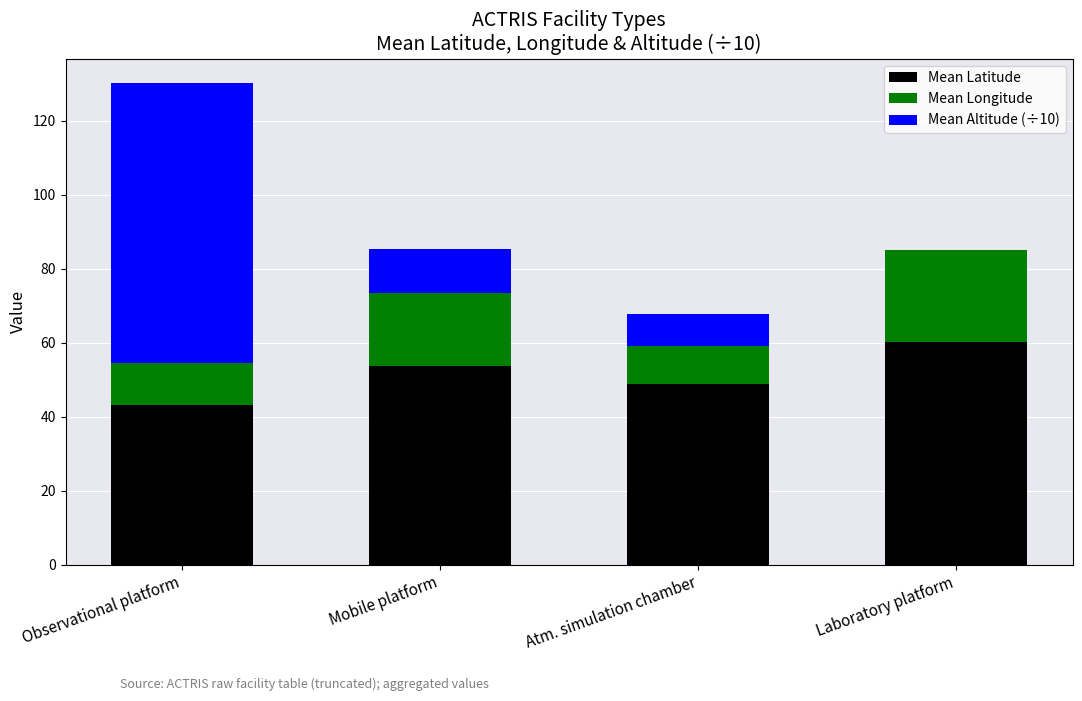

At which category is the sum across all series the highest?

Observational platform